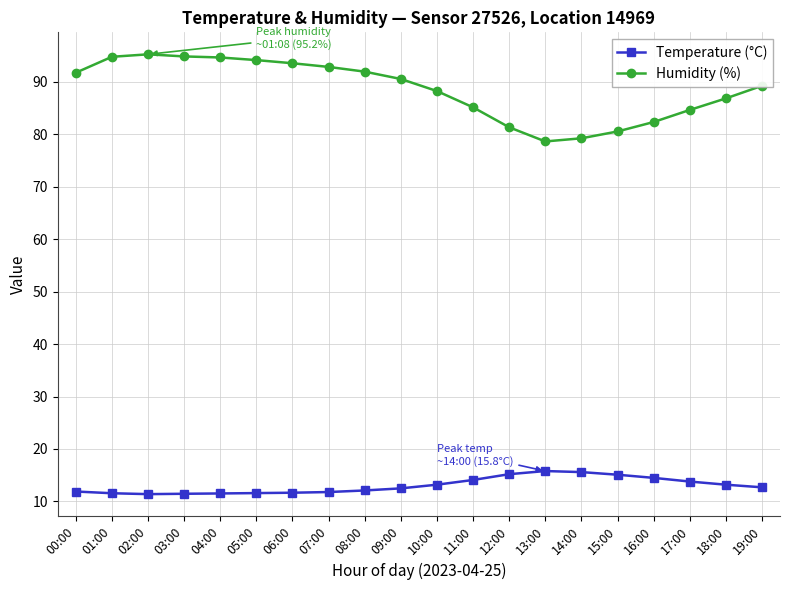

What is the maximum value for Humidity (%)?

95.2